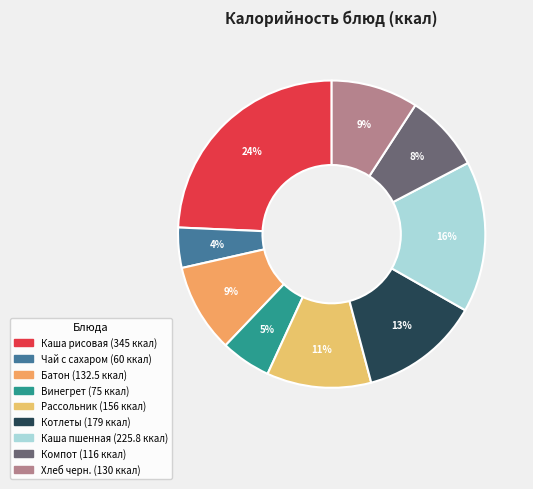

How many slices are in this pie chart?

9